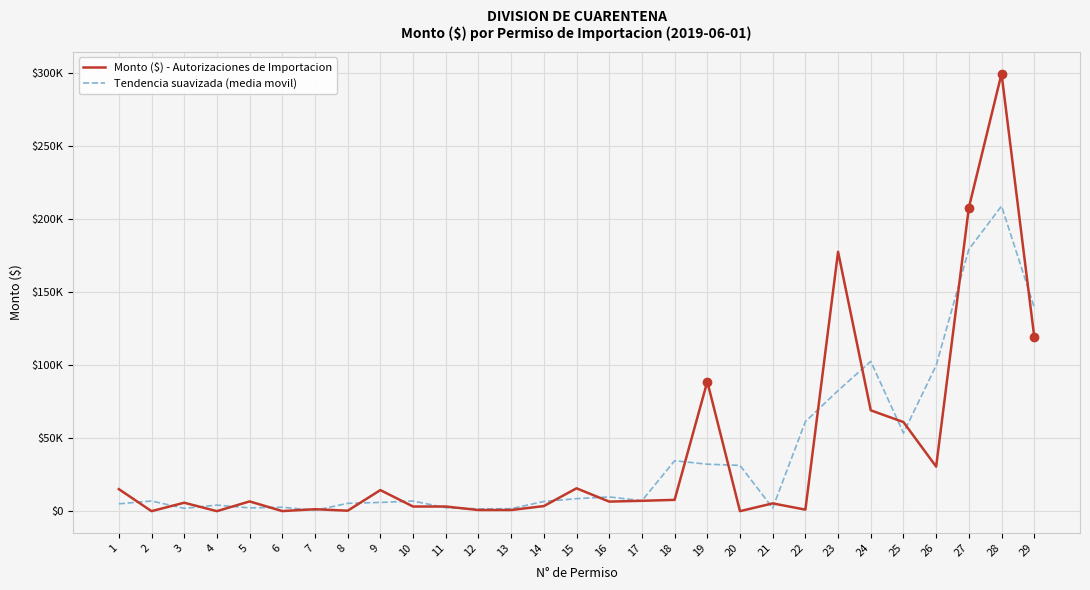

Which series ends up on top after the final intersection of Tendencia suavizada (media movil) and Monto ($) - Autorizaciones de Importacion?

Tendencia suavizada (media movil)